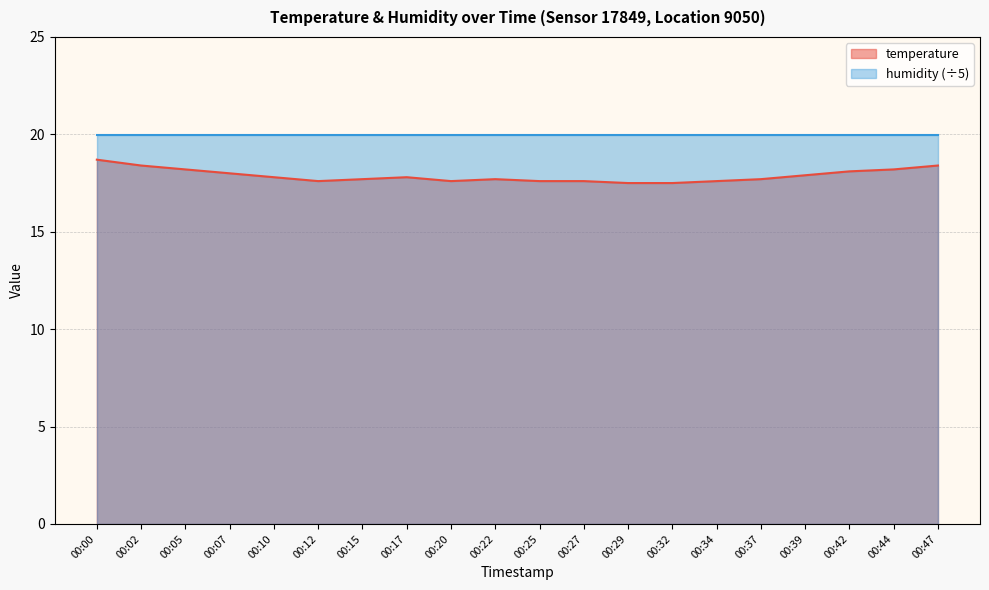

True or false: the data shows 18.1 at 00:42.

True